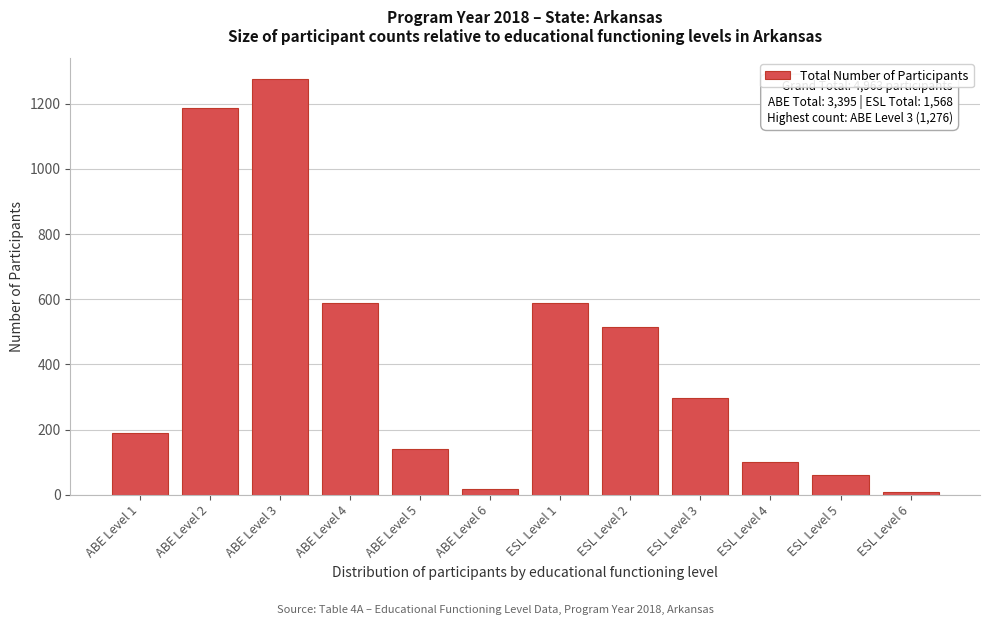

What is the label of the 6th bar from the right?

ESL Level 1